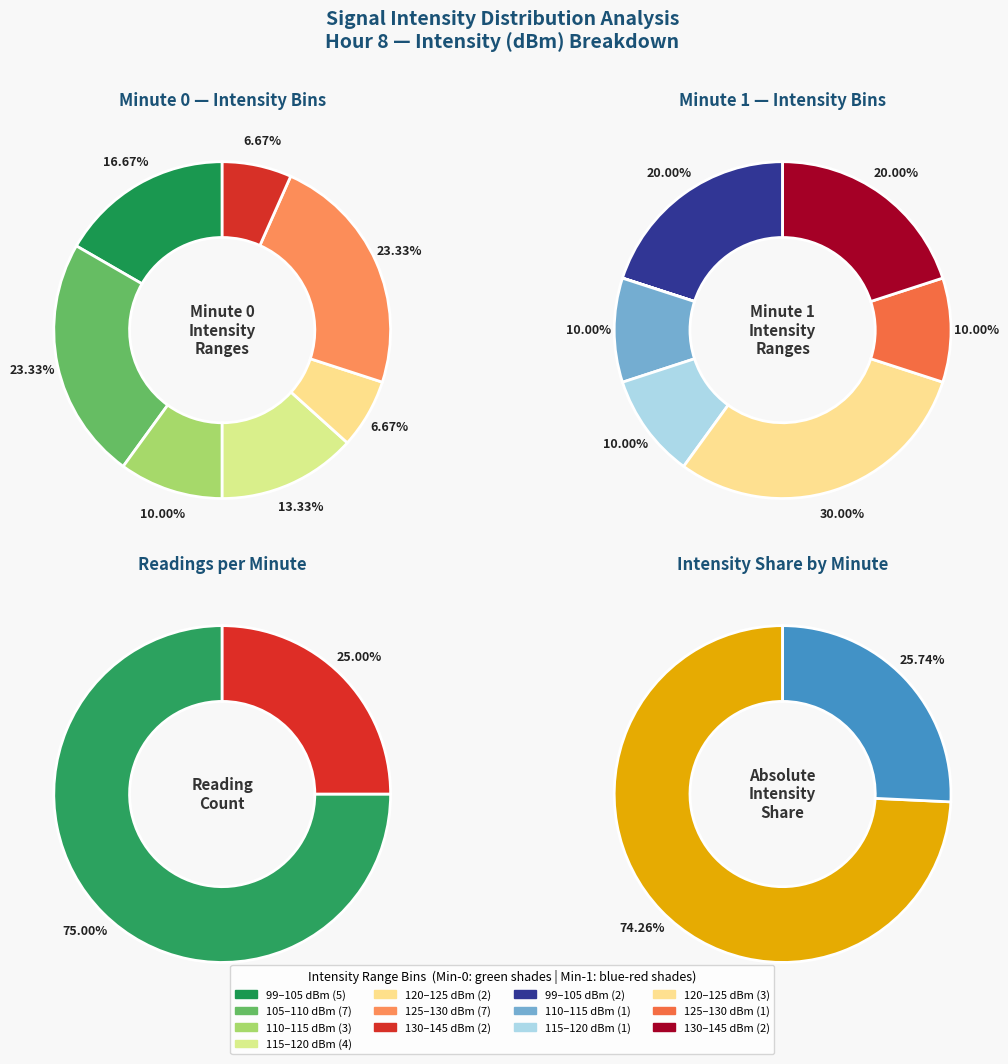

Which slice is the largest?

23